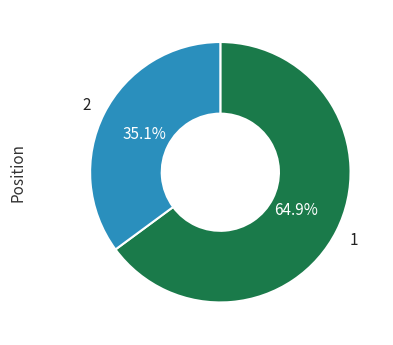

Does any single category account for the majority?

Yes